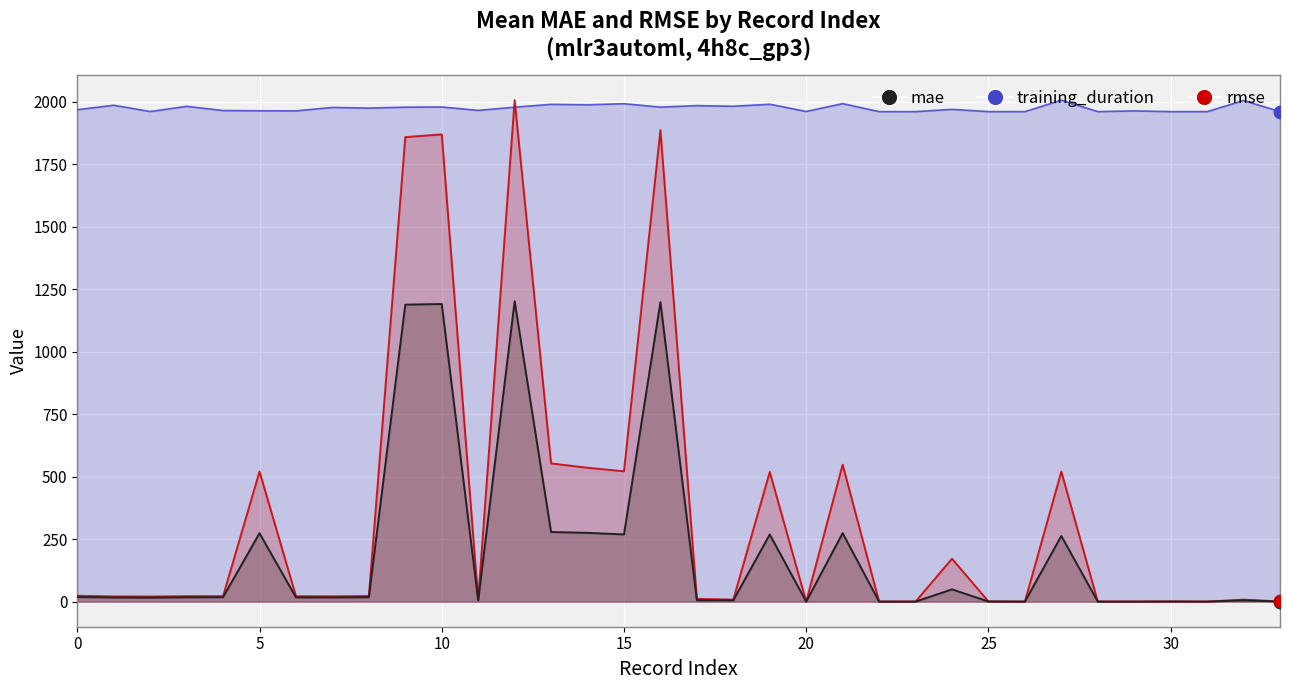

What is the total value across all series at 14?

2798.7